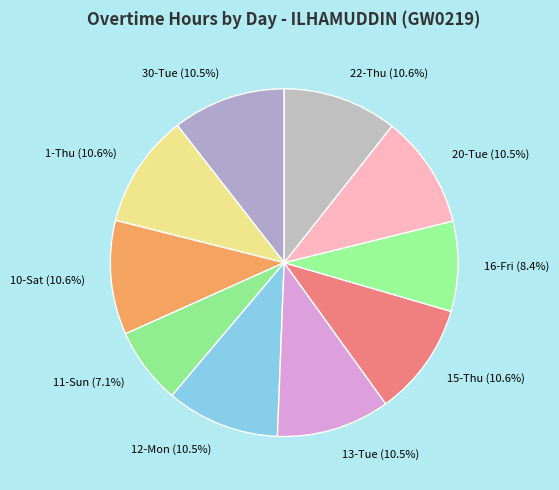

Does any single category account for the majority?

No